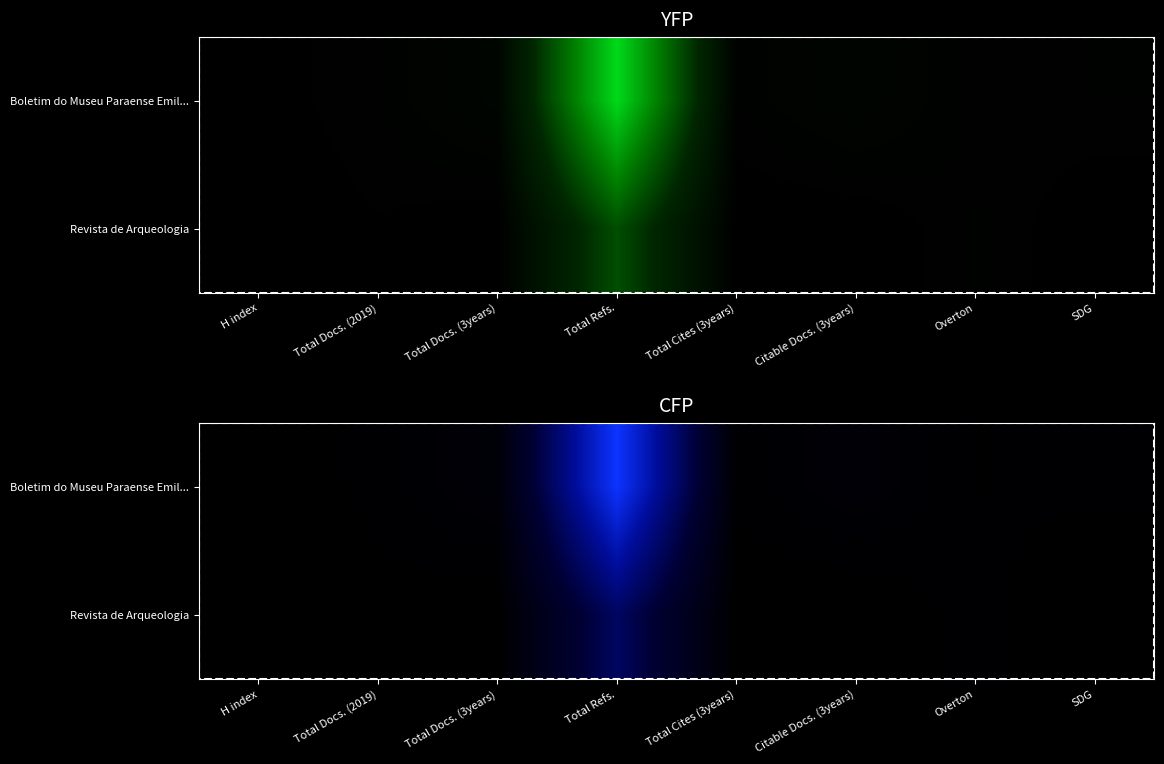

Which series has the largest total across all categories?

Boletim do Museu Paraense Emil...